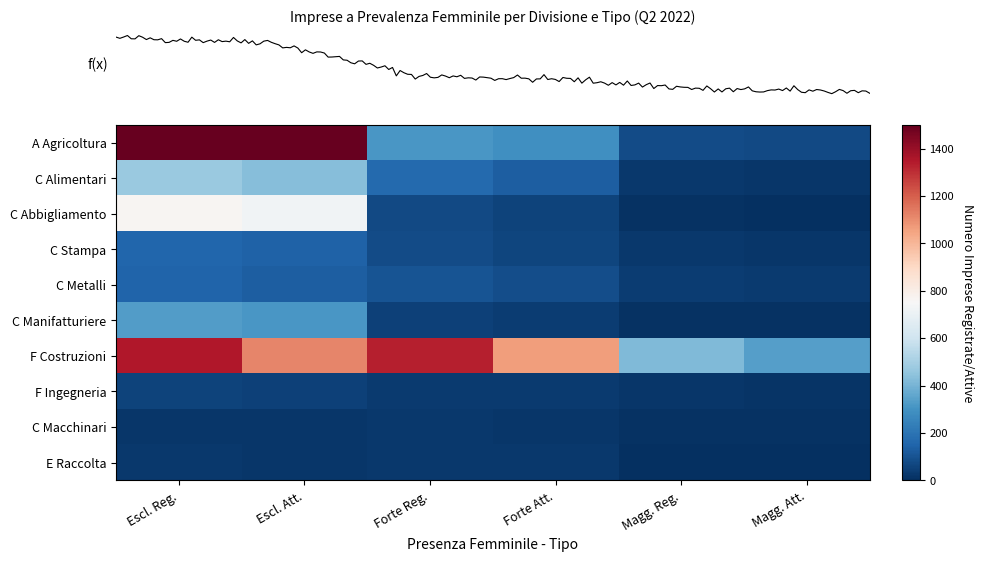

At which category is the sum across all series the highest?

Escl. Reg.